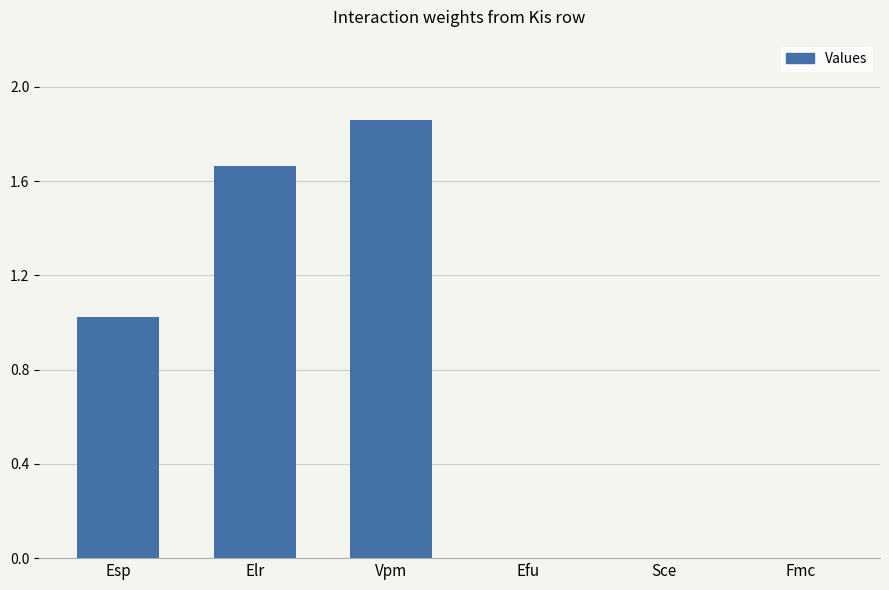

What is the change in value from Esp to Efu?

-1.0